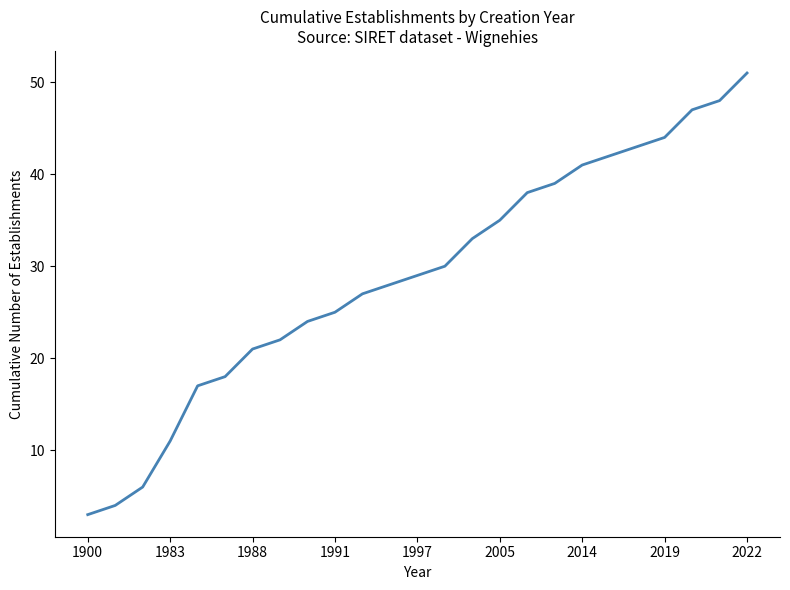

What is the minimum value shown in the chart?

3